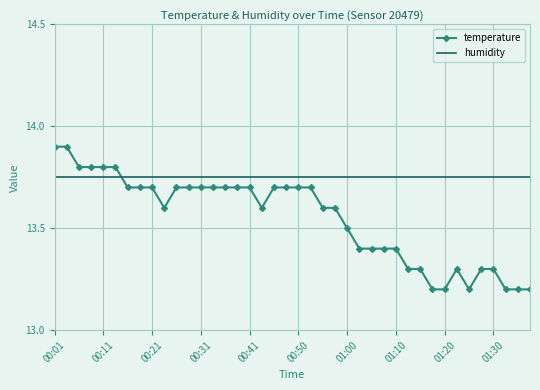

What is the maximum value shown in the chart?

13.9